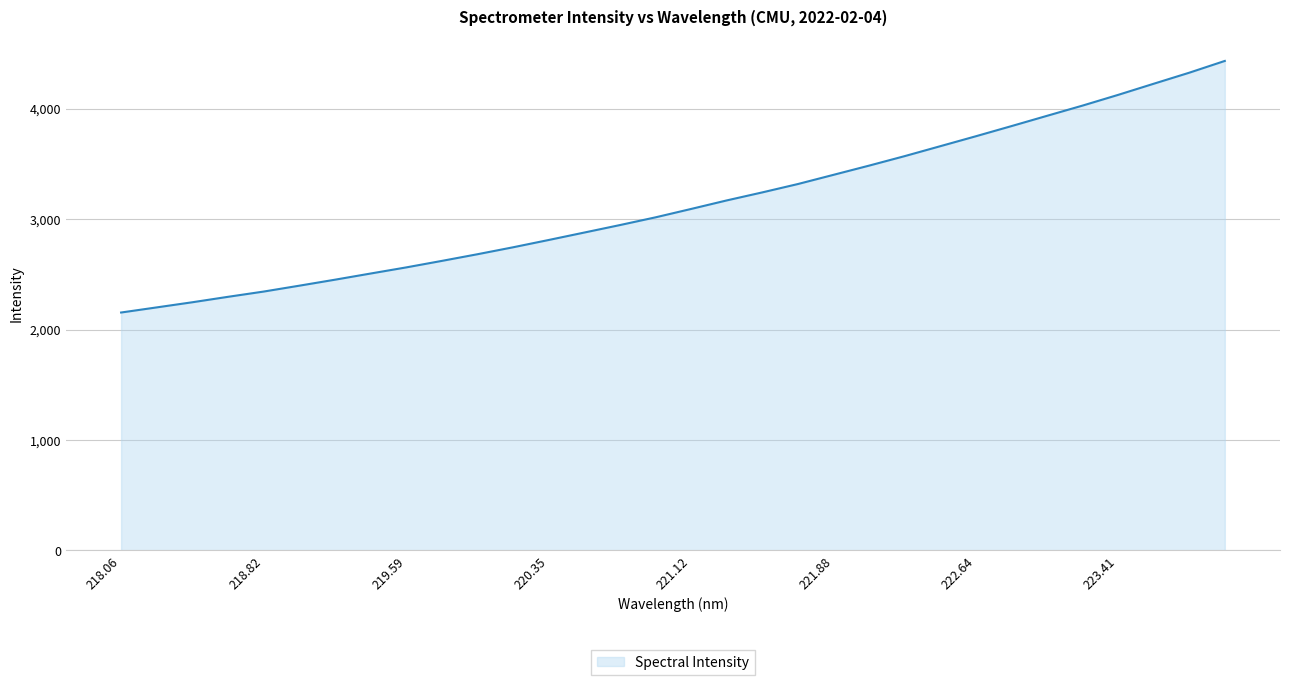

What is the maximum value shown in the chart?

4431.4